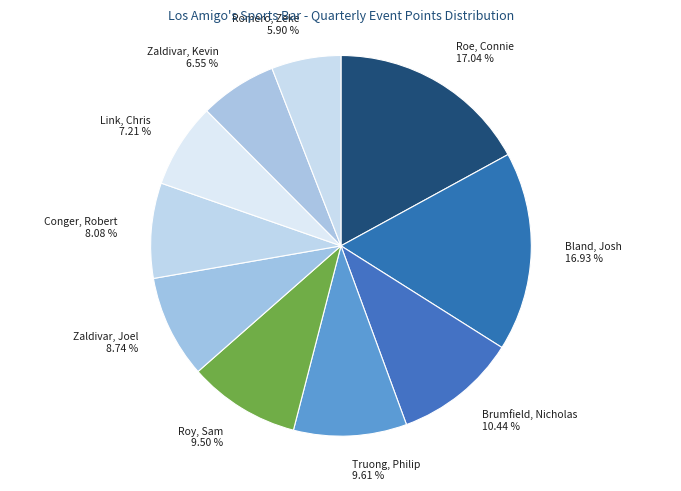

What is the smallest slice in the pie chart?

Romero, Zeke